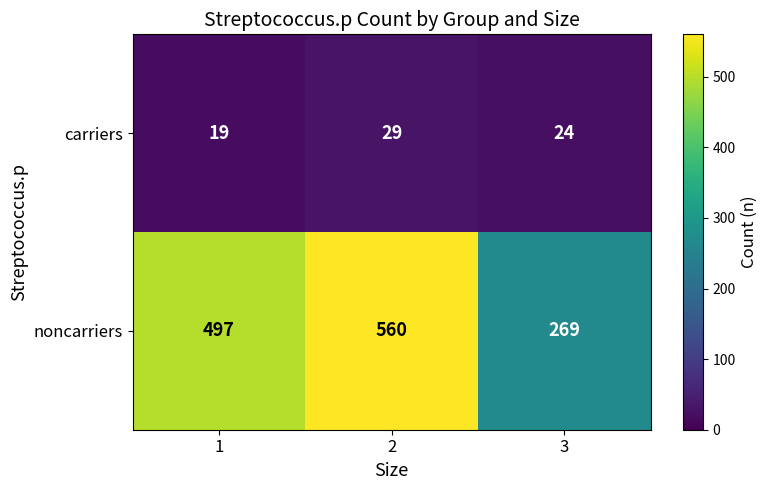

What is the difference between the carriers values at 2 and 1?

10